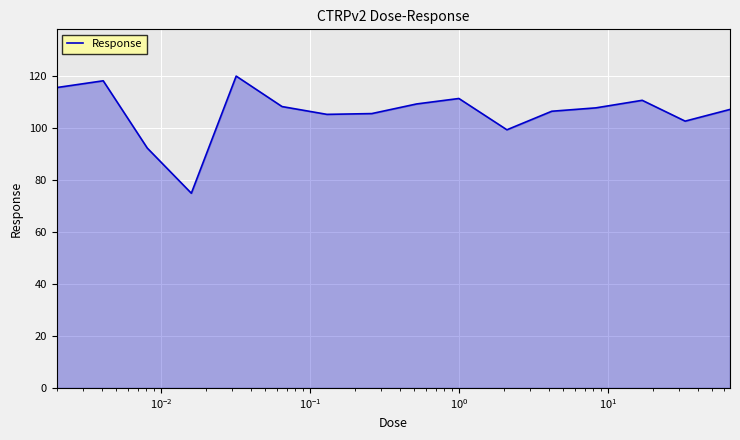

What is the difference between the maximum and minimum values?

45.0